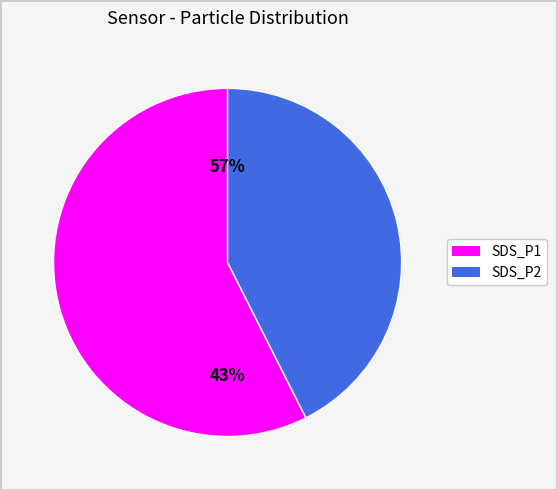

To the nearest percent, what portion does SDS_P1 represent?

57%